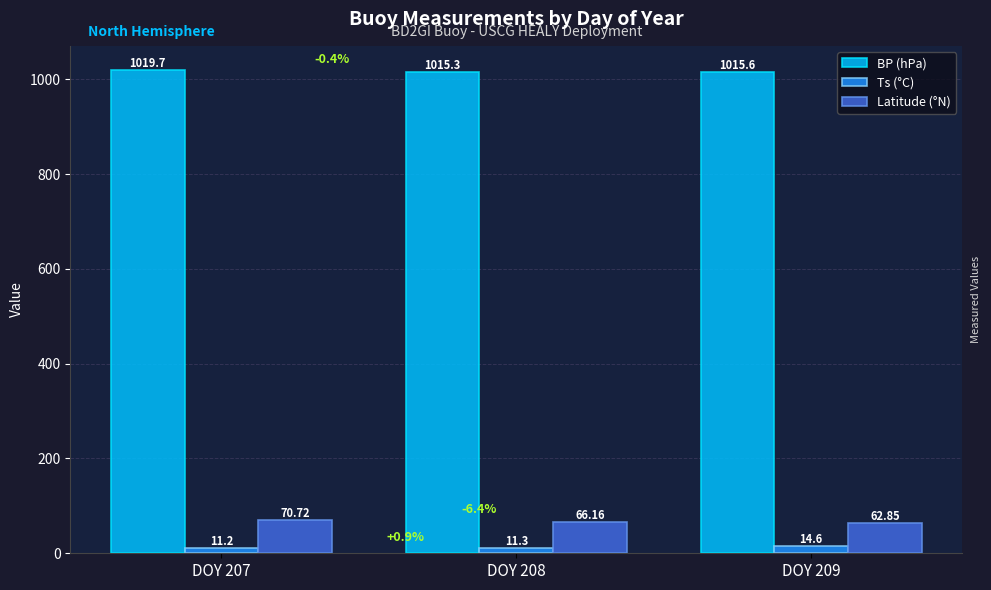

Is it true that BP (hPa) equals 1816.9 at DOY 208?

False